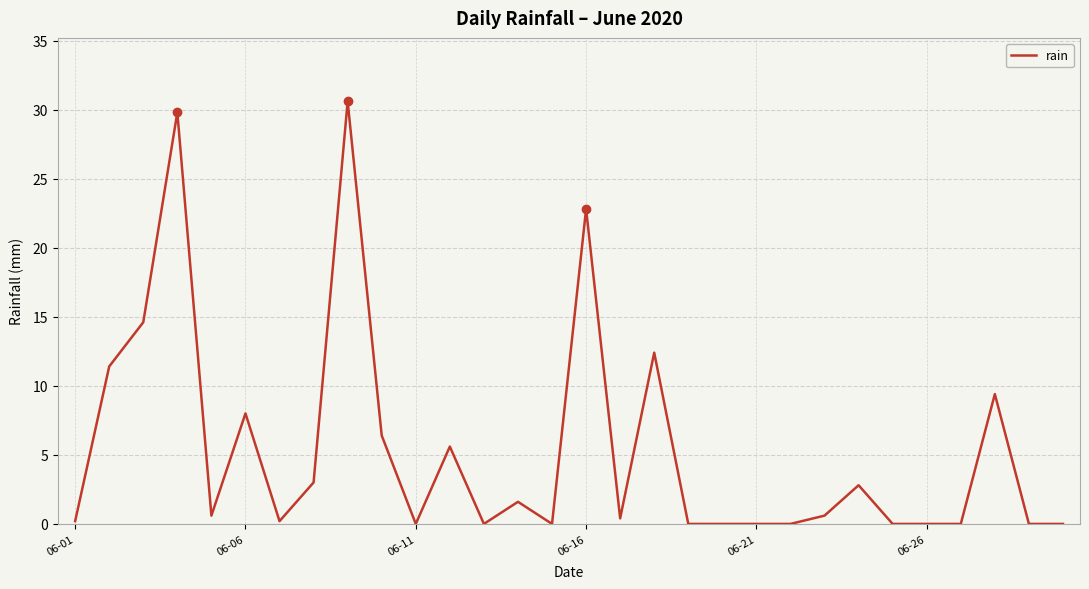

Is this an area chart (filled region under the line)?

No